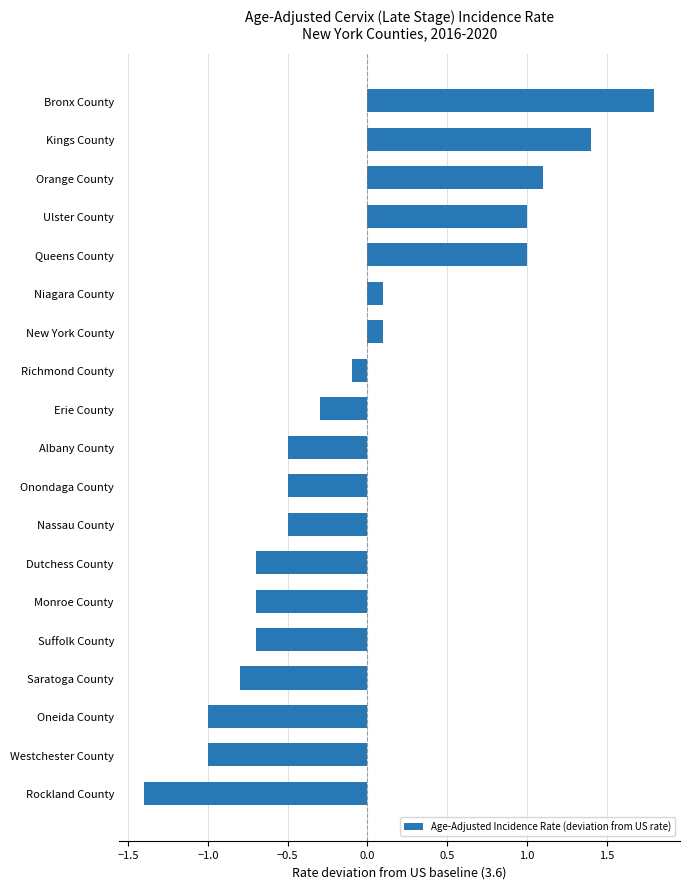

What is the difference between the maximum and minimum values?

3.2